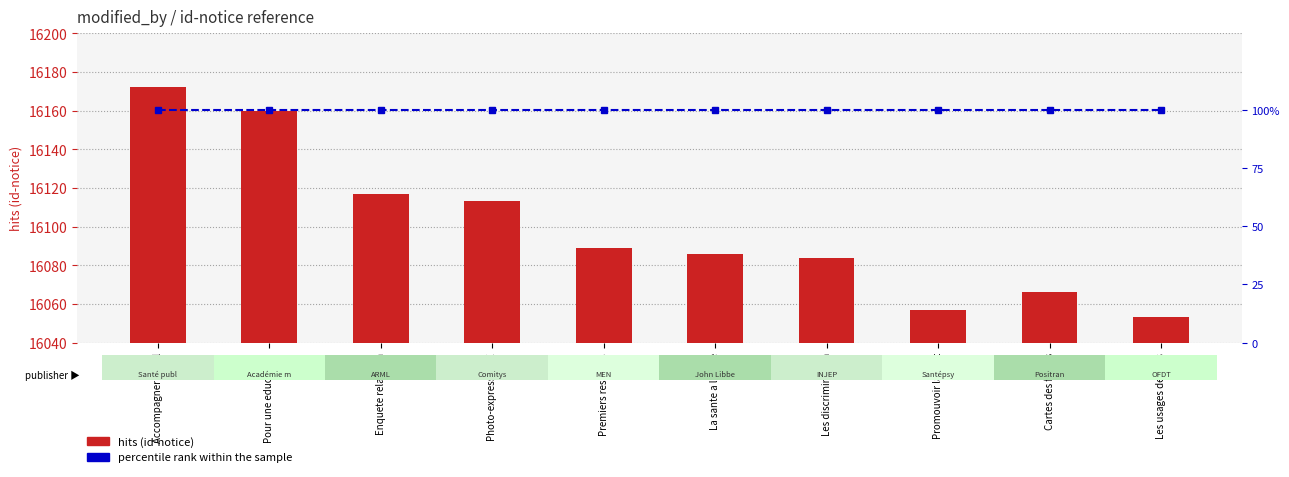

What position from the right is Promouvoir la sant?

3